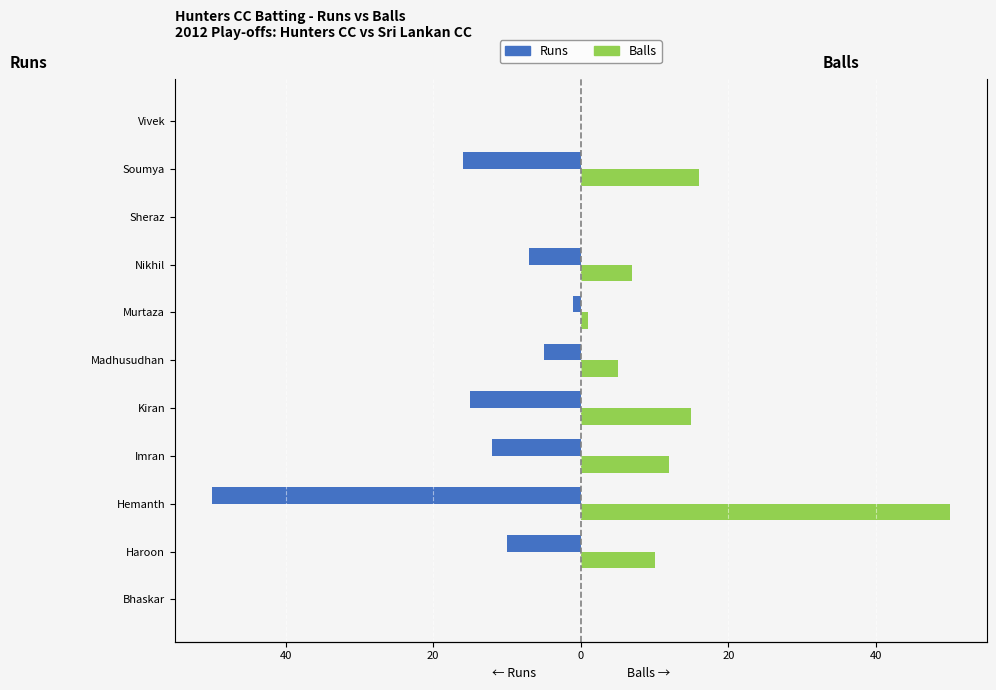

List the series in order of their peak value, lowest first.

Runs, Balls